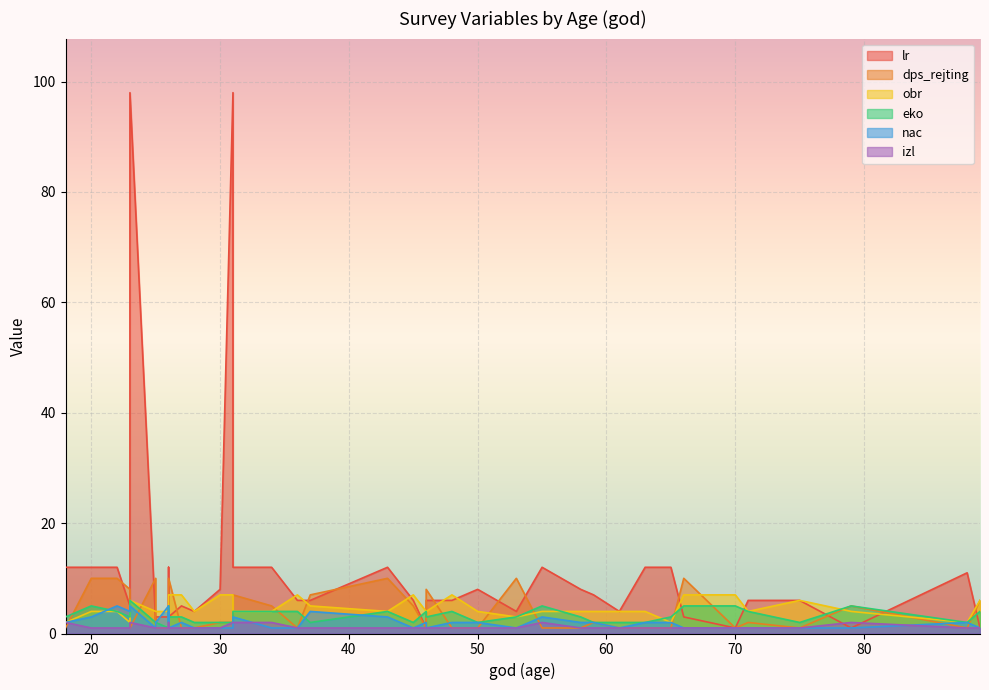

The value of nac at 36 is 1. True or false?

False